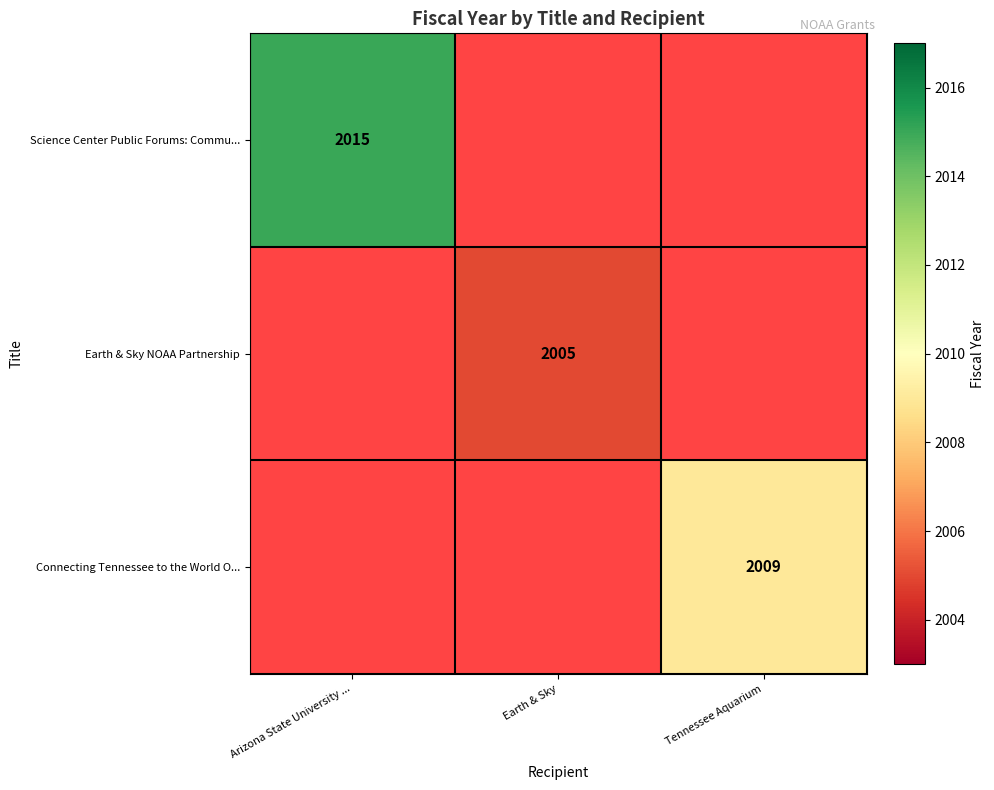

Is the value of Science Center Public Forums: Commu... at Arizona State University ... greater than the value of Connecting Tennessee to the World O... at Tennessee Aquarium?

Yes